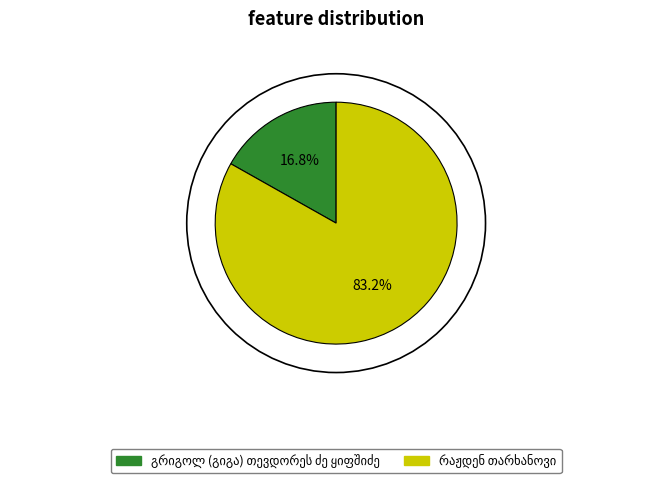

Count the number of slices in the pie.

2